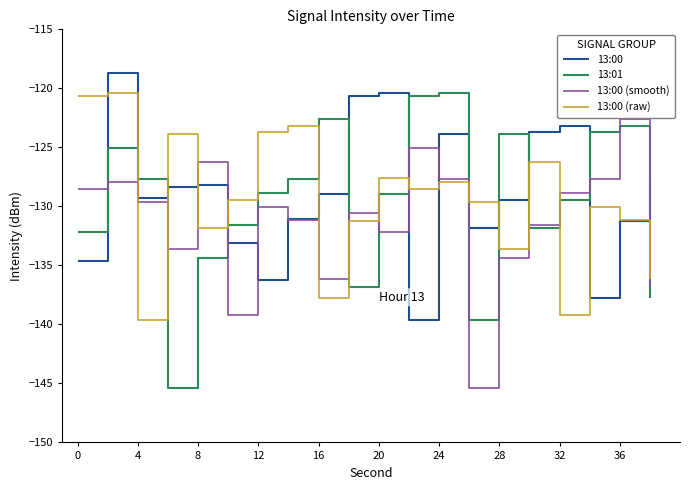

How many times do 13:00 (smooth) and 13:00 cross each other?

9